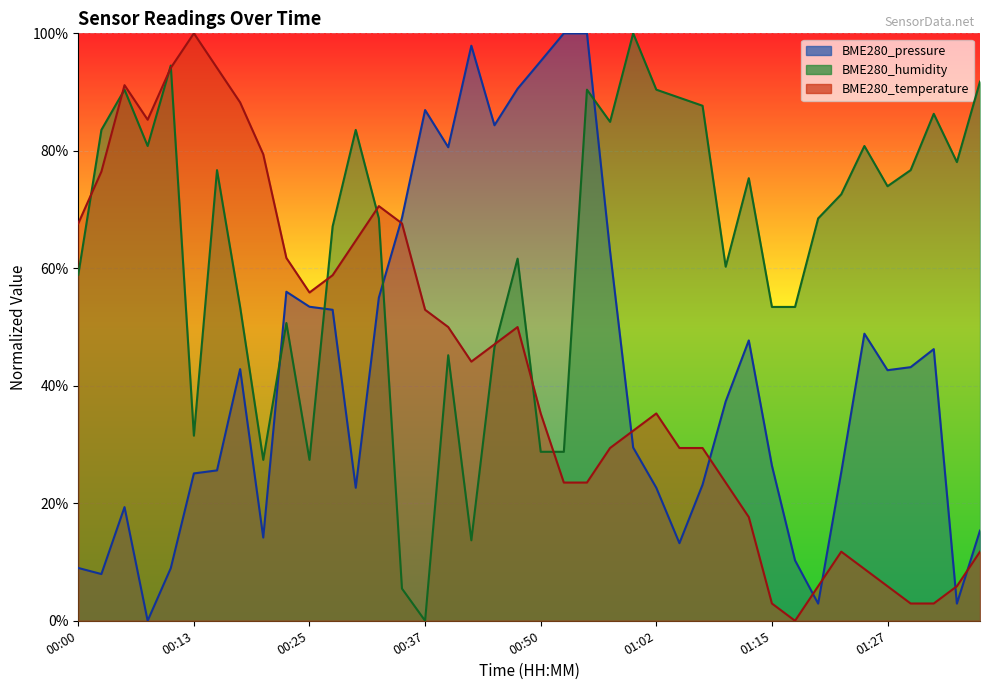

At how many categories does at least one series exceed 0?

40